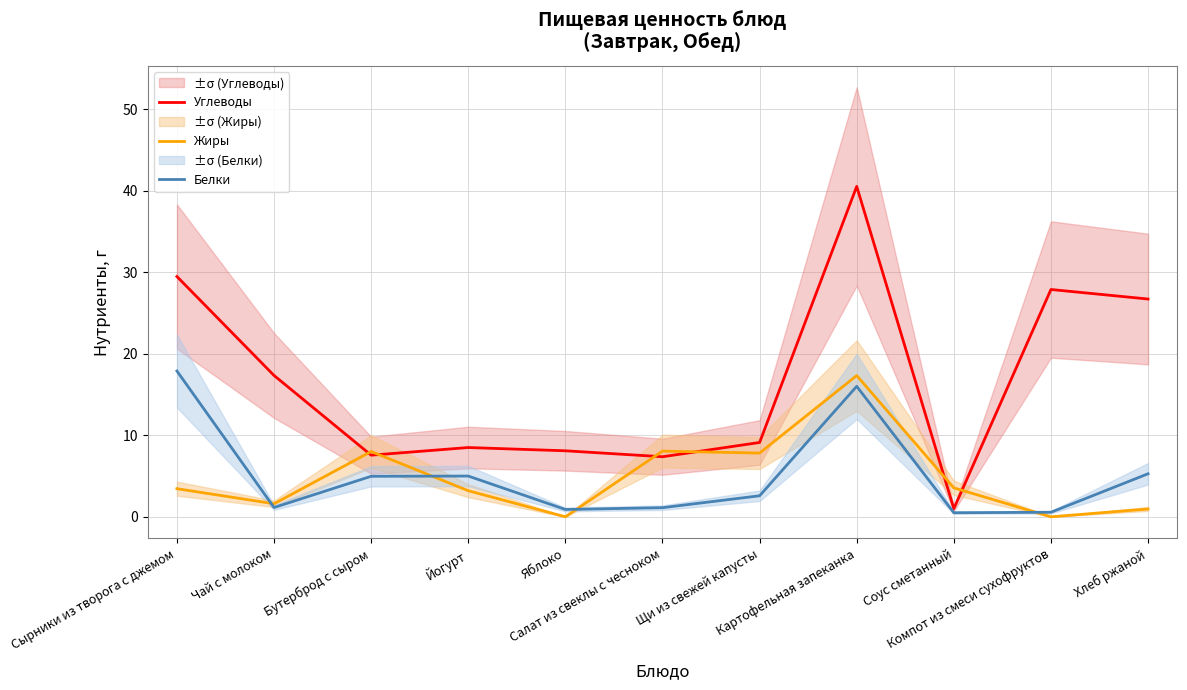

Which series changed the most between Йогурт and Салат из свеклы с чесноком?

Жиры